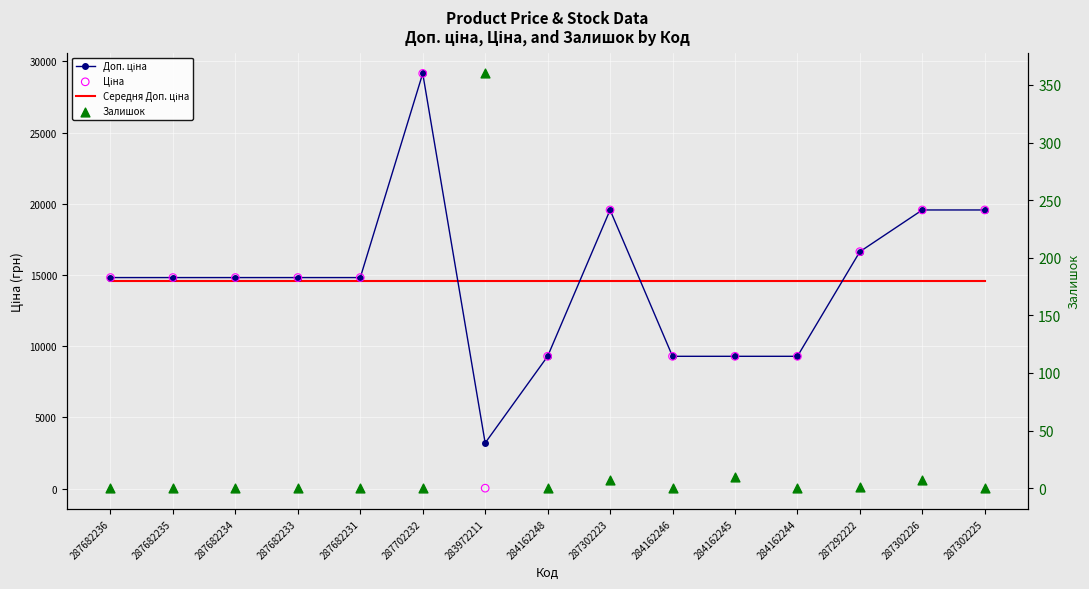

Is the value of Доп. ціна at 283972211 greater than the value of Ціна at 284162244?

No